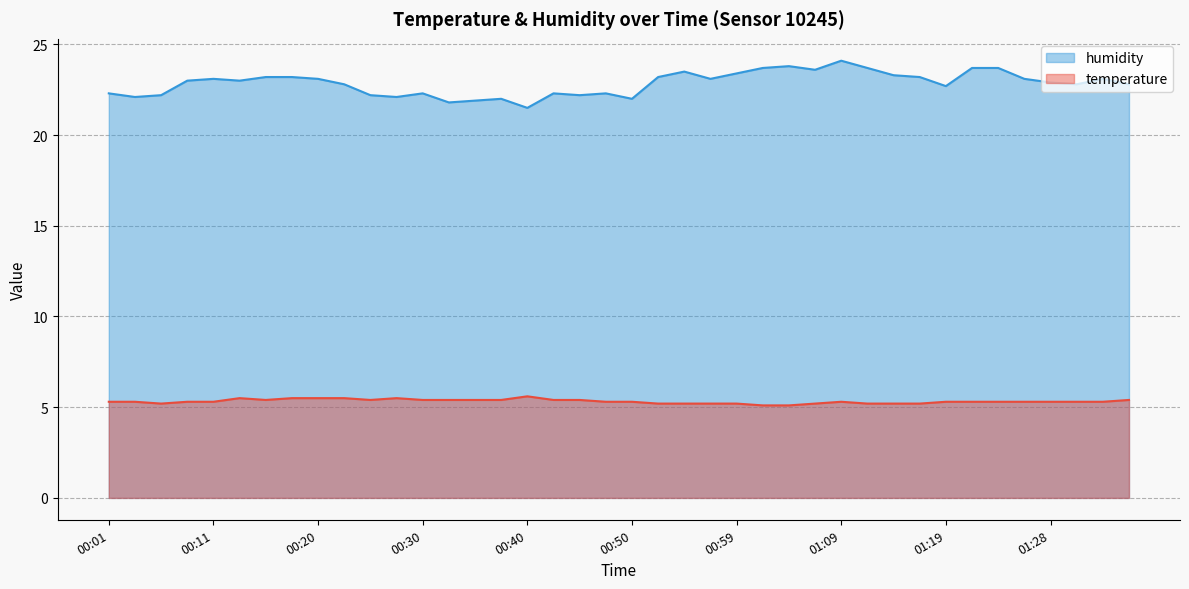

In humidity, how many points are higher than both neighbors (excluding endpoints)?

9